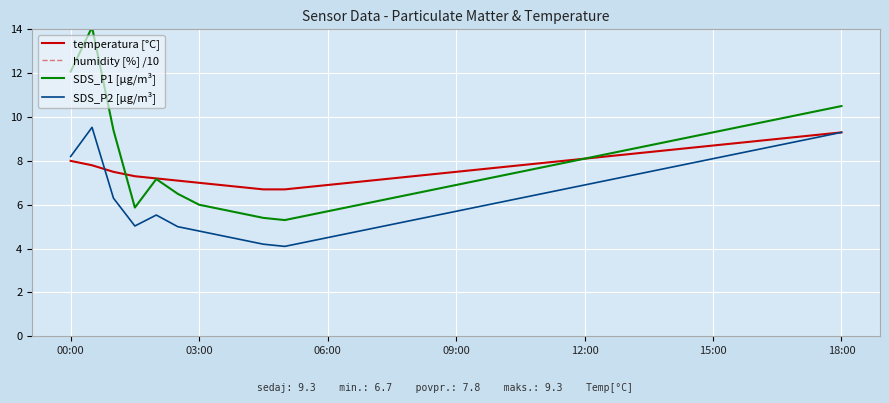

Is it true that SDS_P2 [µg/m³] equals 14.3 at 15:00?

False